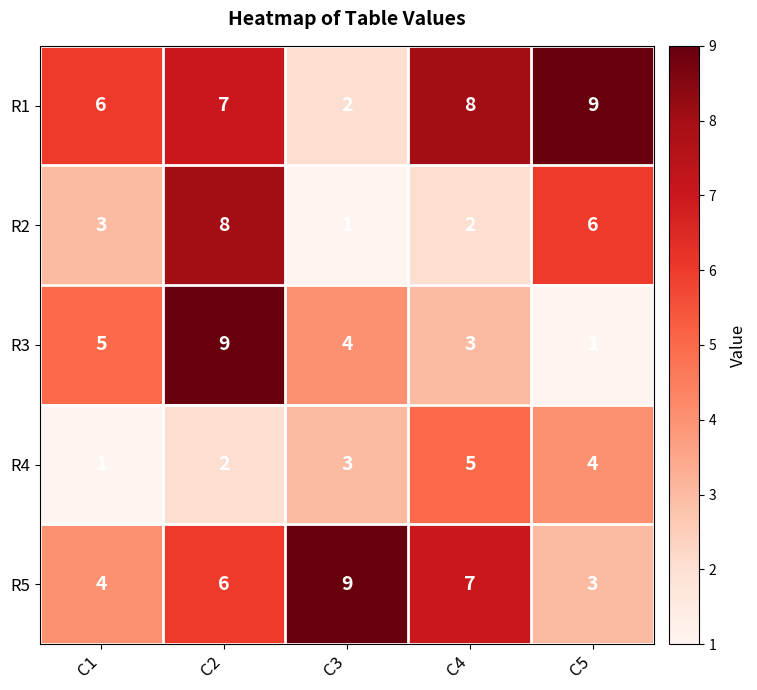

What is the average value of the R4 series?

3